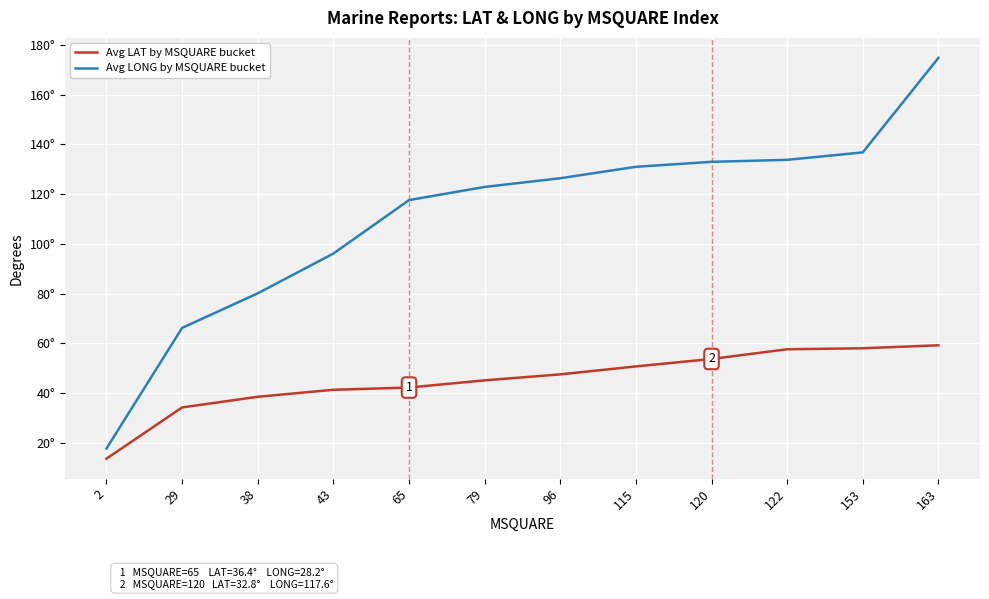

At 120, list the series in order from largest to smallest.

Avg LONG by MSQUARE bucket, Avg LAT by MSQUARE bucket